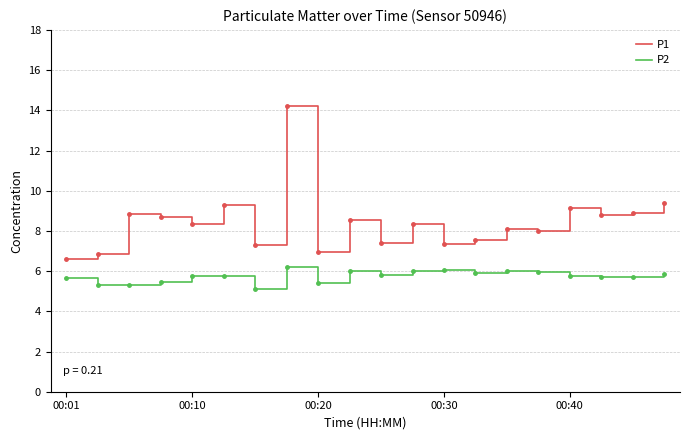

Rank the series by their average value, from lowest to highest.

P2, P1